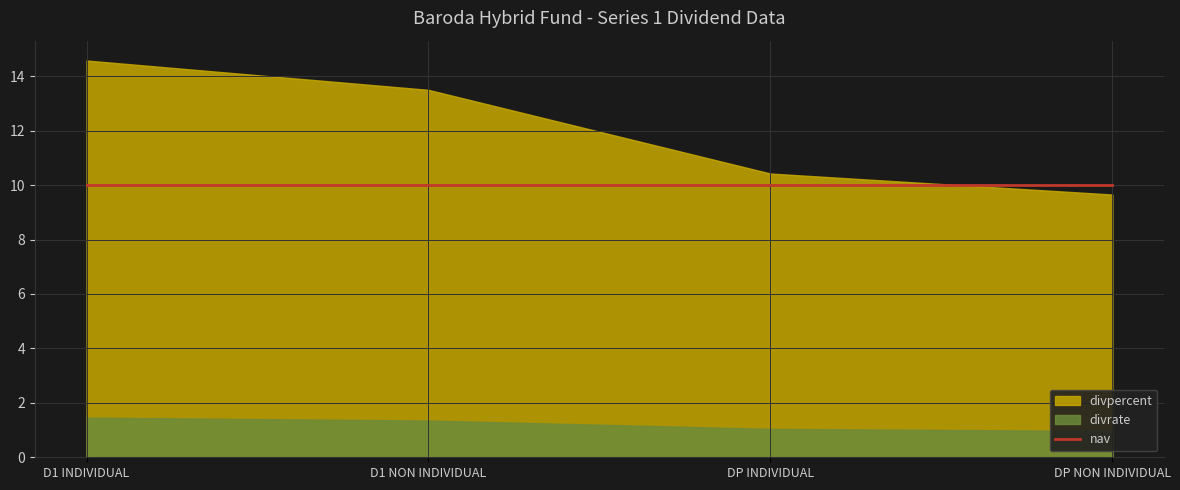

What is the approximate value of divpercent at DP NON INDIVIDUAL?

9.7